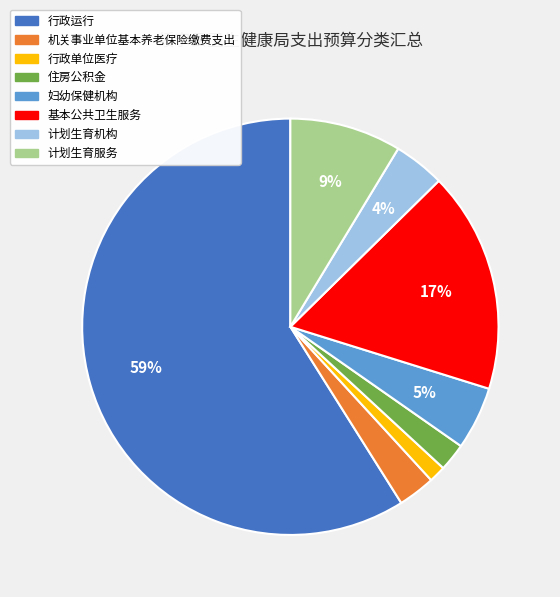

Is there any slice that represents more than half of the pie?

Yes